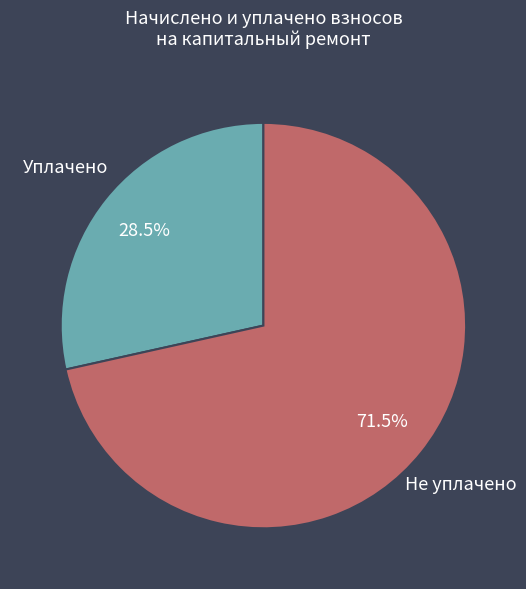

Is there any slice that represents more than half of the pie?

Yes